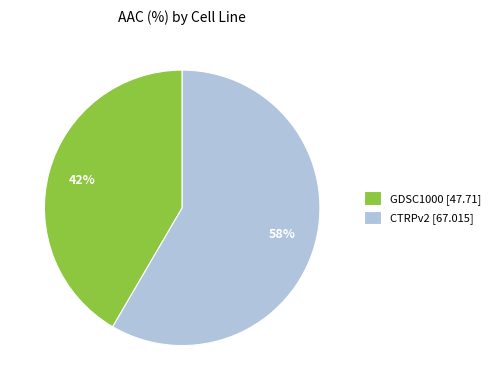

Which slice is the largest?

CTRPv2